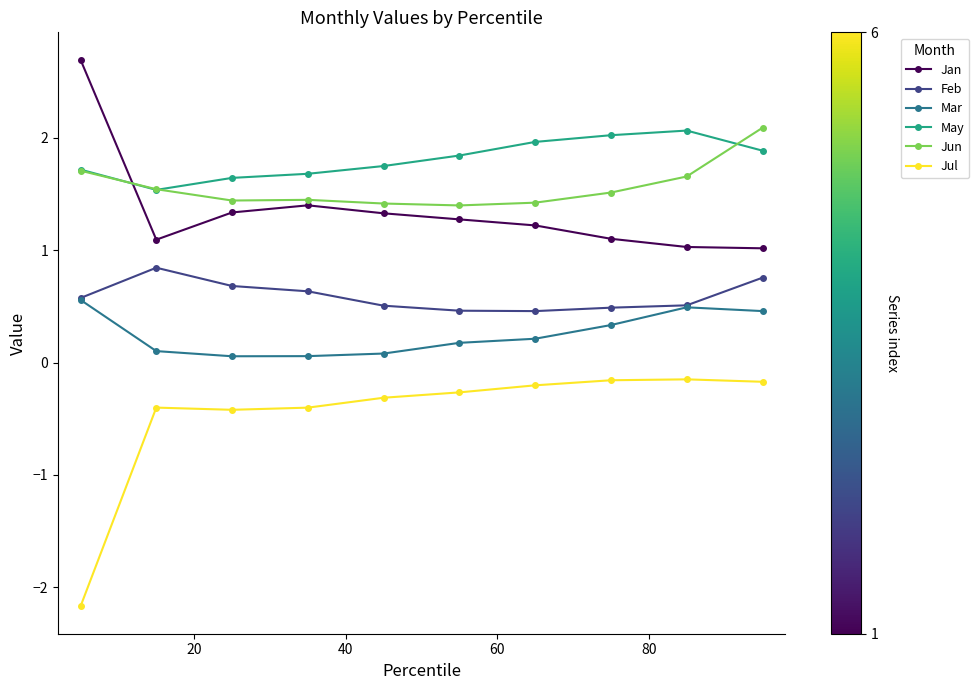

What is the value of the Feb point at the 2nd from the left?

0.8